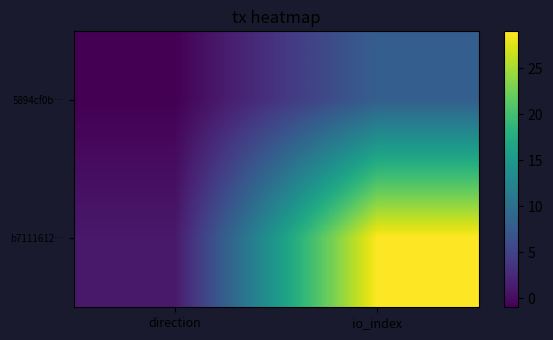

Which series has the largest total across all categories?

b7111612…